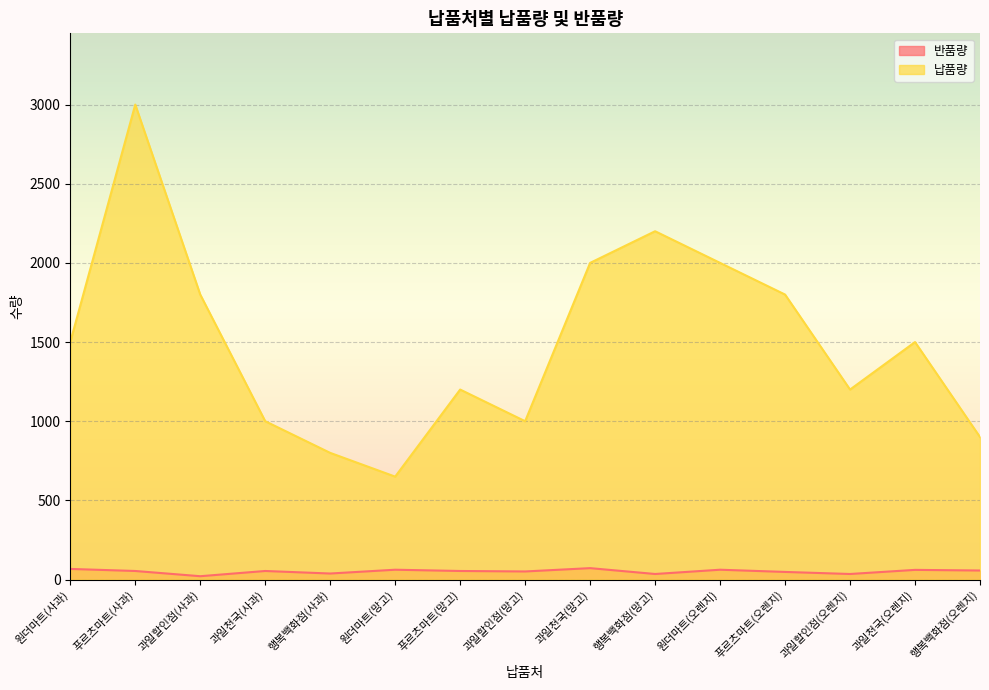

Reading left to right, transcribe all the data shown in this chart.

반품량: 원더마트(사과)=67	푸르츠마트(사과)=54	과일할인점(사과)=21	과일천국(사과)=54	행복백화점(사과)=38	원더마트(망고)=62	푸르츠마트(망고)=54	과일할인점(망고)=51	과일천국(망고)=72	행복백화점(망고)=35	원더마트(오렌지)=62	푸르츠마트(오렌지)=48	과일할인점(오렌지)=35	과일천국(오렌지)=61	행복백화점(오렌지)=57
납품량: 원더마트(사과)=1500	푸르츠마트(사과)=3000	과일할인점(사과)=1800	과일천국(사과)=1000	행복백화점(사과)=800	원더마트(망고)=650	푸르츠마트(망고)=1200	과일할인점(망고)=1000	과일천국(망고)=2000	행복백화점(망고)=2200	원더마트(오렌지)=2000	푸르츠마트(오렌지)=1800	과일할인점(오렌지)=1200	과일천국(오렌지)=1500	행복백화점(오렌지)=900